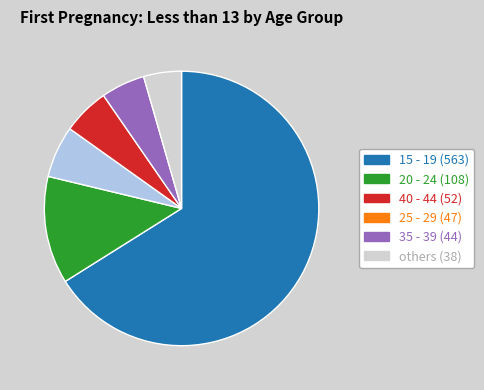

Is there any slice that represents more than half of the pie?

Yes